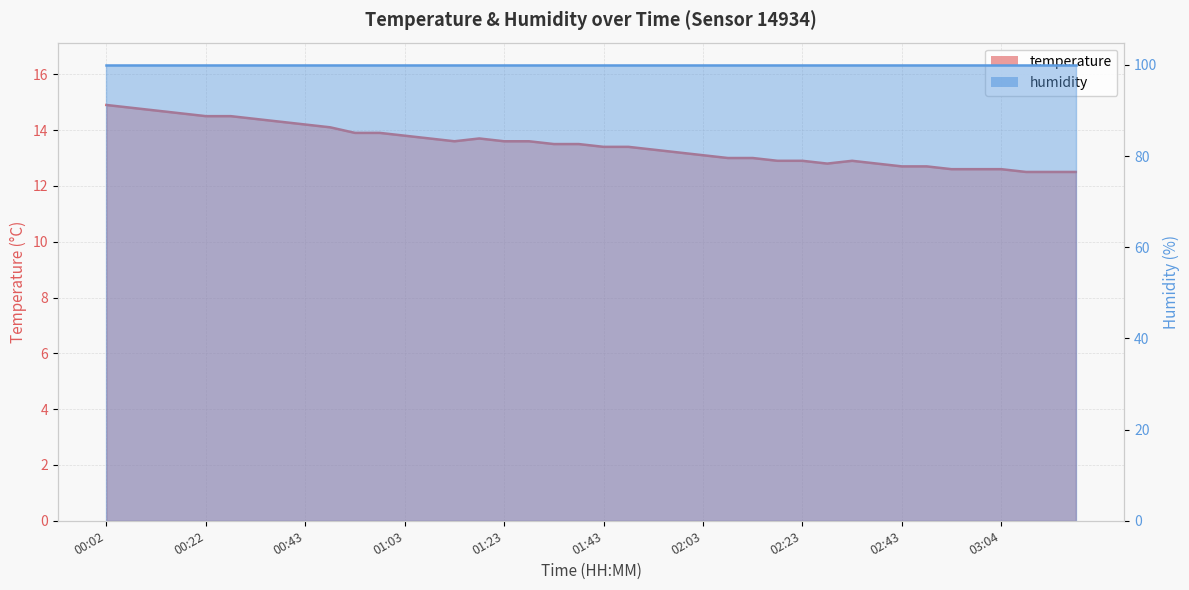

What value does the data have at 02:38?

12.8